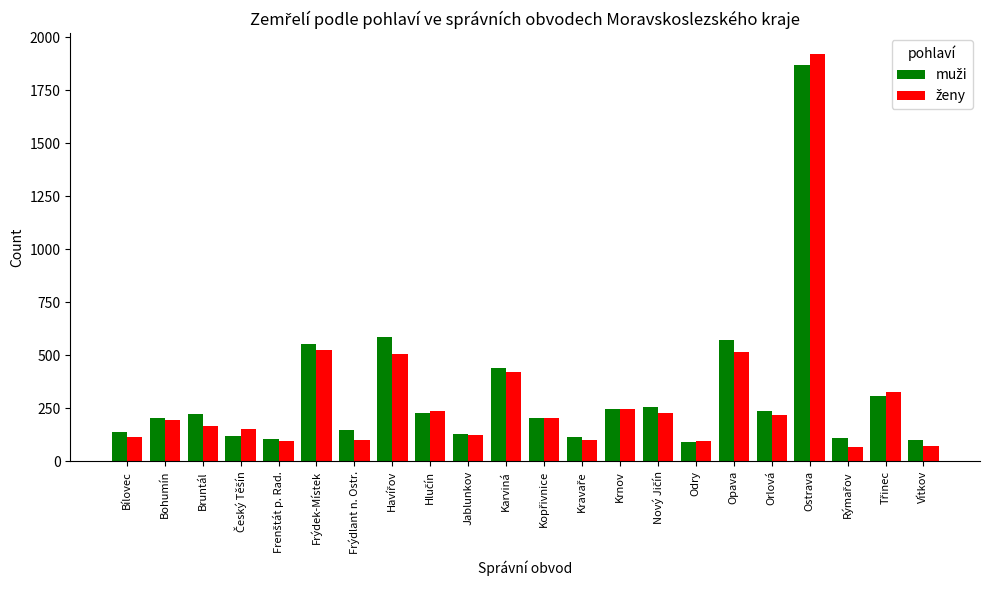

What is the smallest value displayed?

68